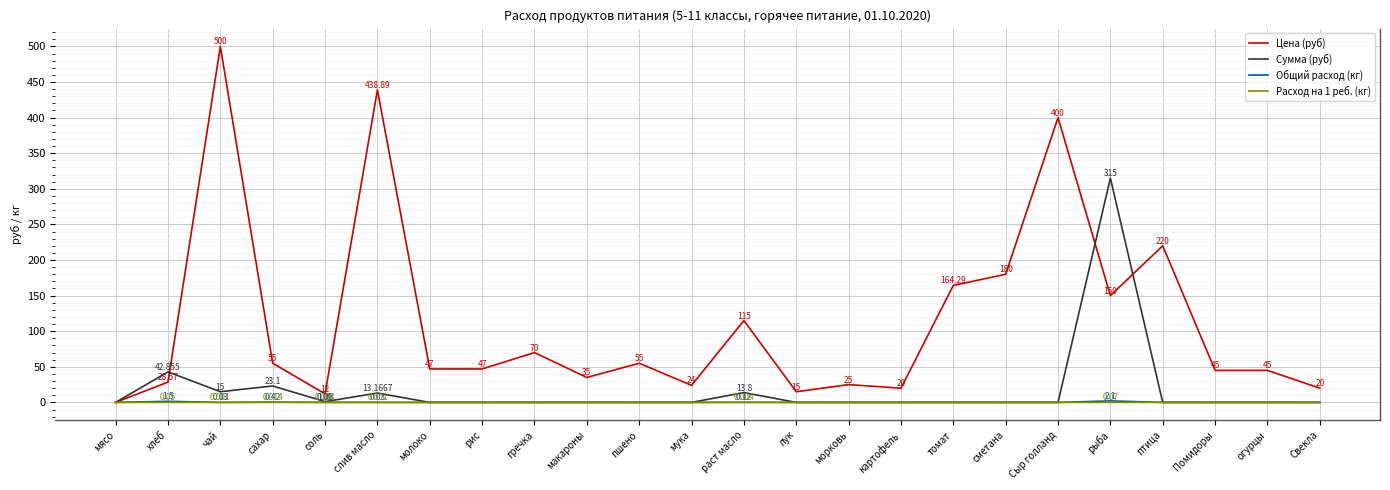

Which category has the highest value across all series?

чай